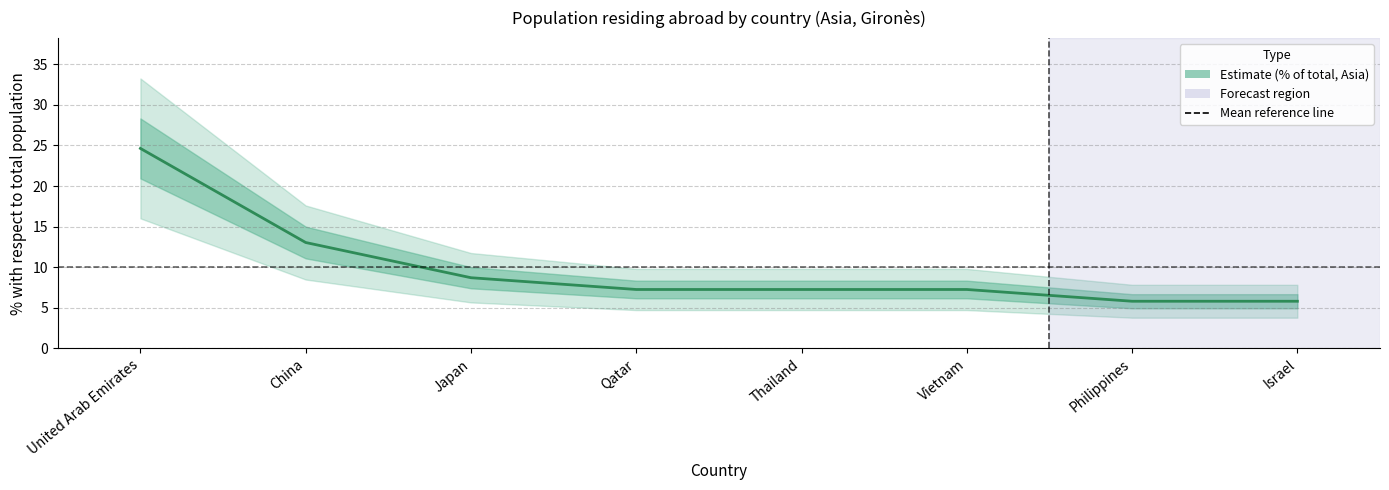

What is the label of the 7th point from the right?

China